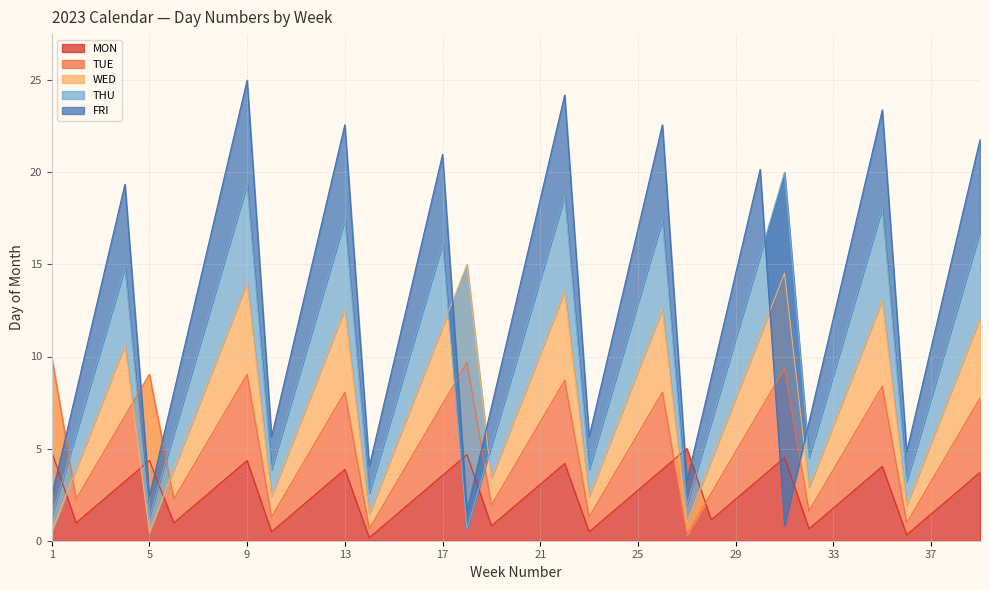

What is the highest value of the TUE series?

10.0